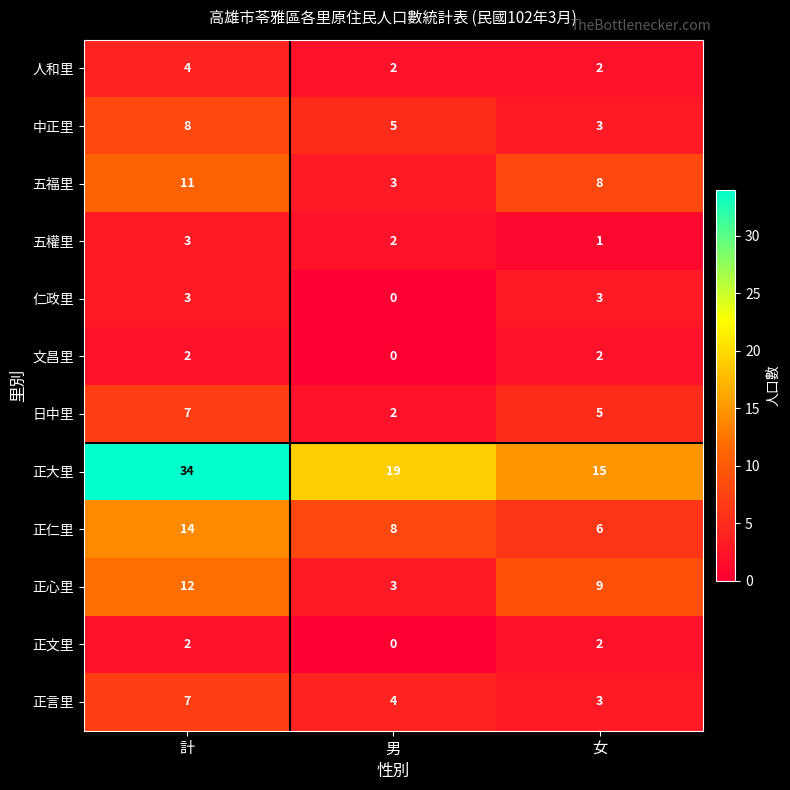

Is it true that 正心里 equals 5 at 男?

False